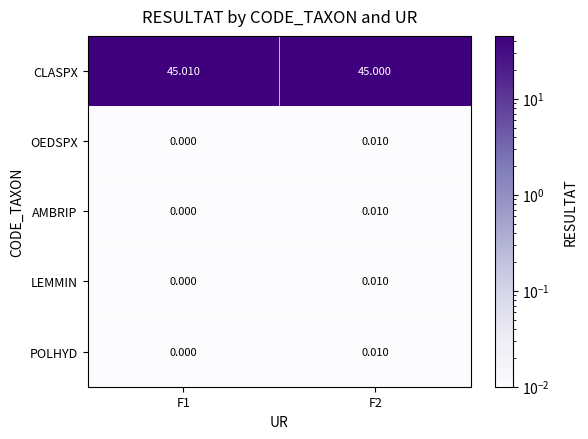

At which category is the sum across all series the highest?

F2